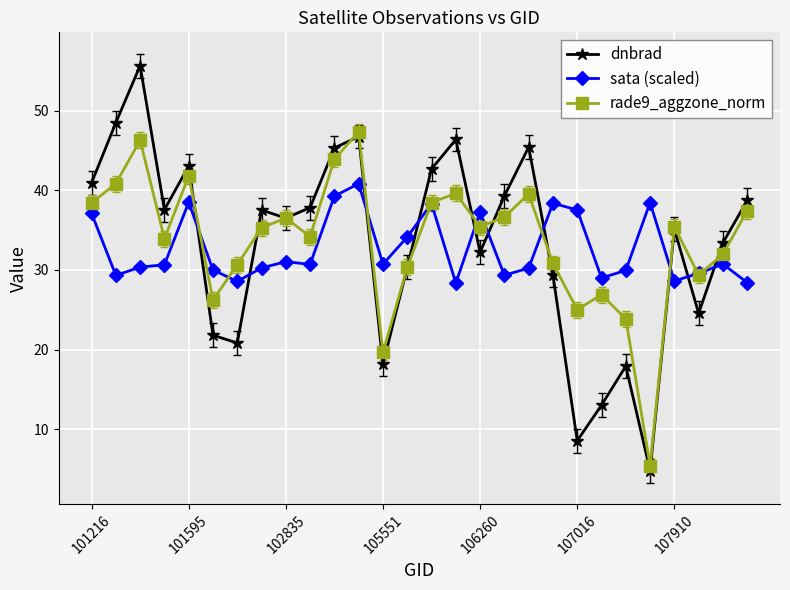

Rank the series by their maximum value, from lowest to highest.

sata (scaled), rade9_aggzone_norm, dnbrad